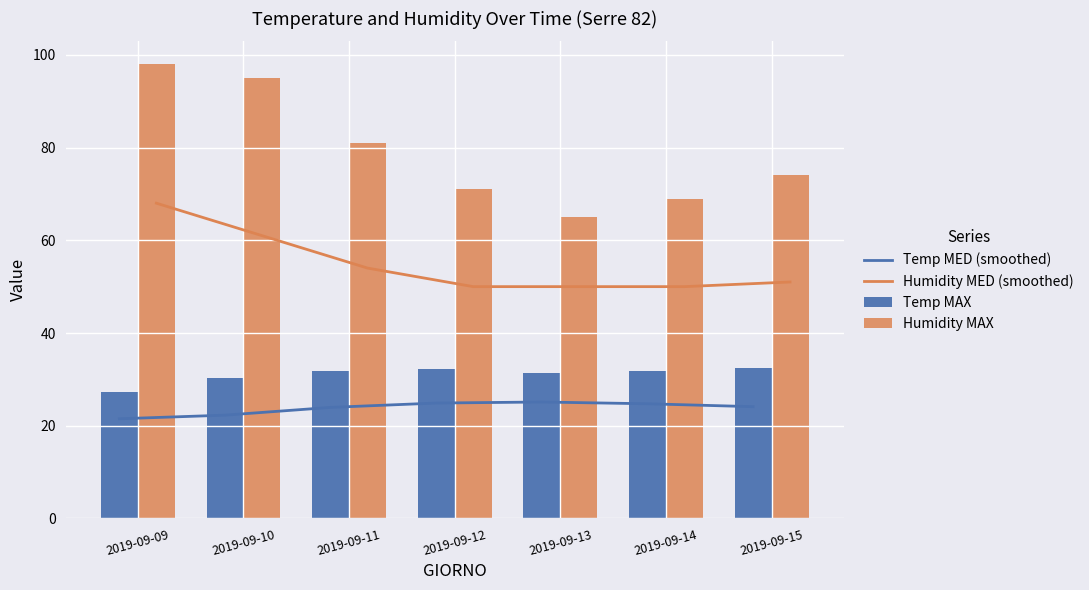

At which label is Temp MAX closest to 29?

2019-09-10